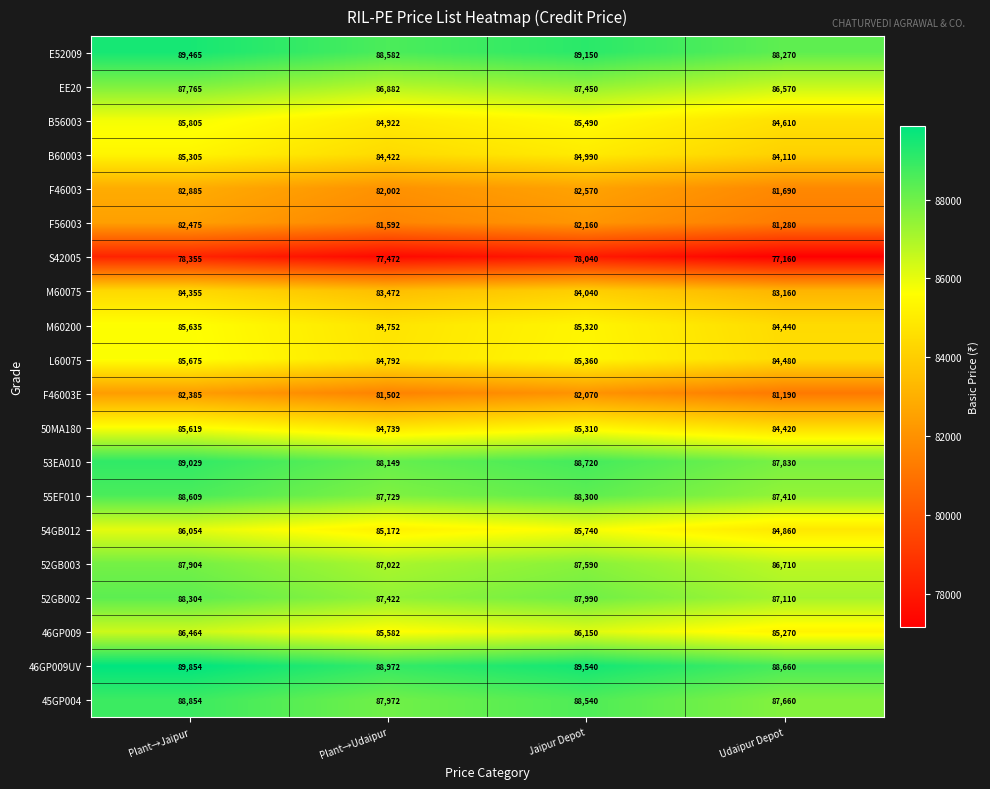

What is the greatest value displayed?

89854